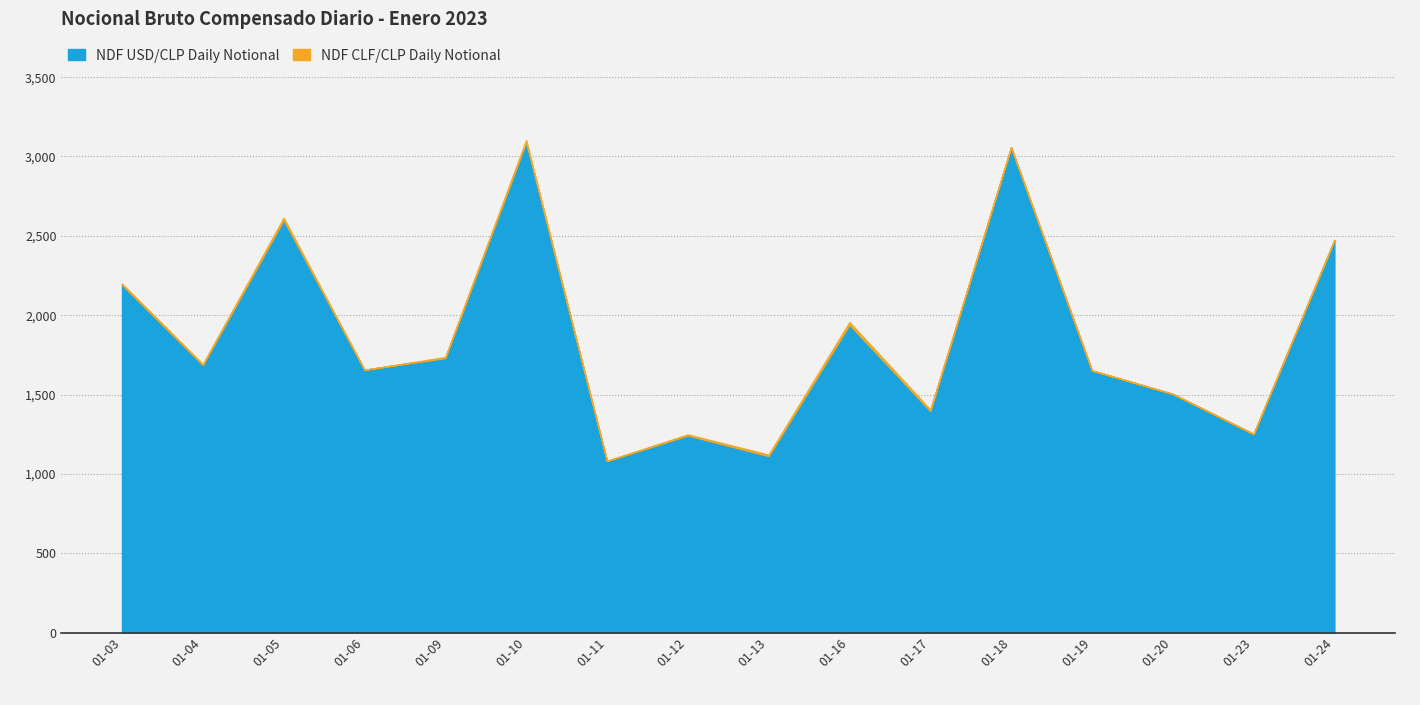

What is the total value across all series at 01-24?

2474.0